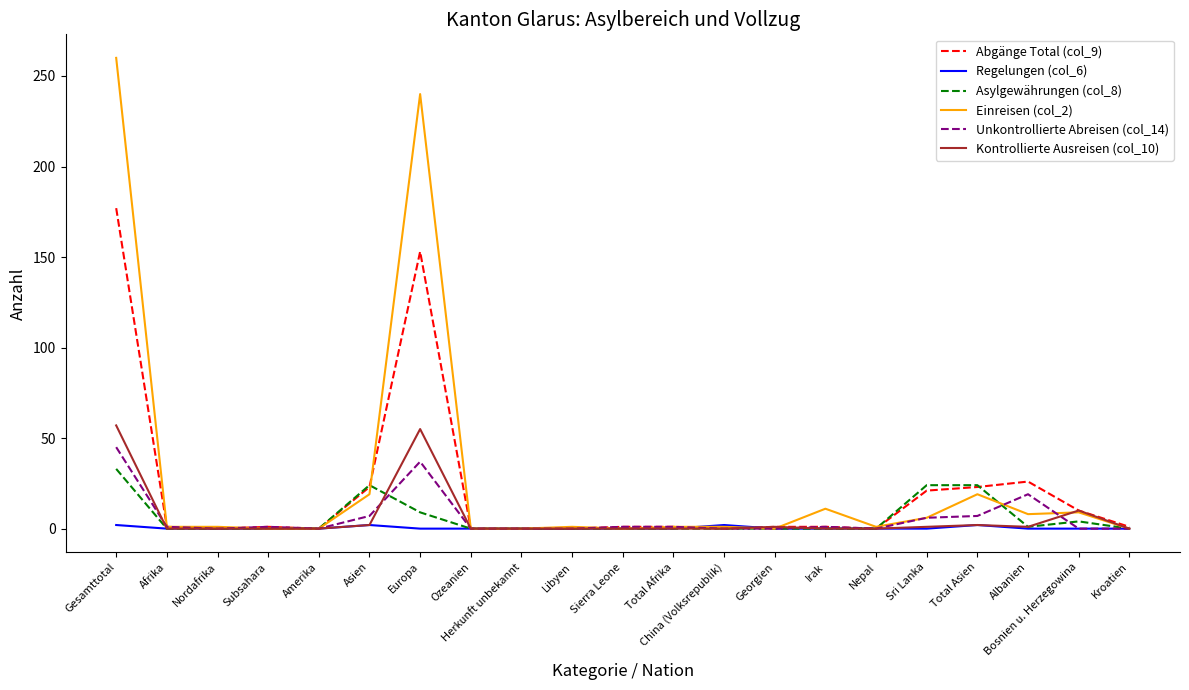

At which category is the sum across all series the highest?

Gesamttotal